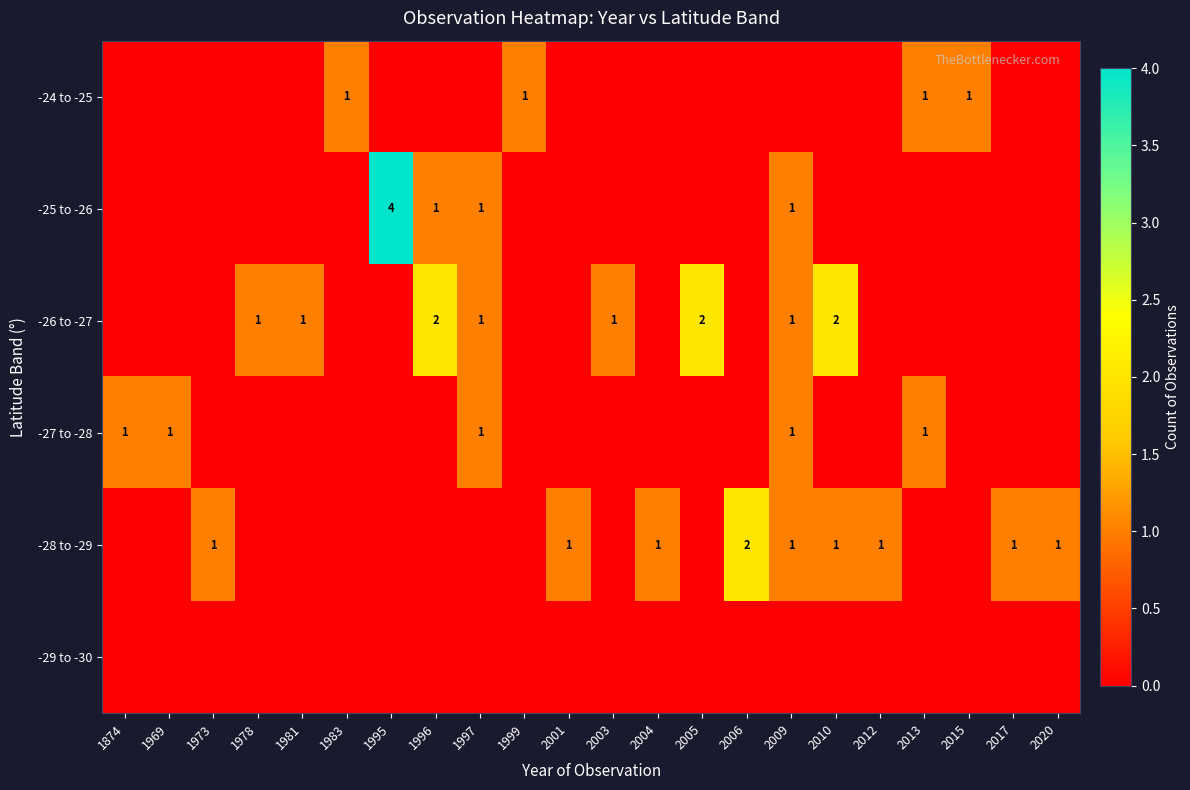

How many data points does each series have?

22